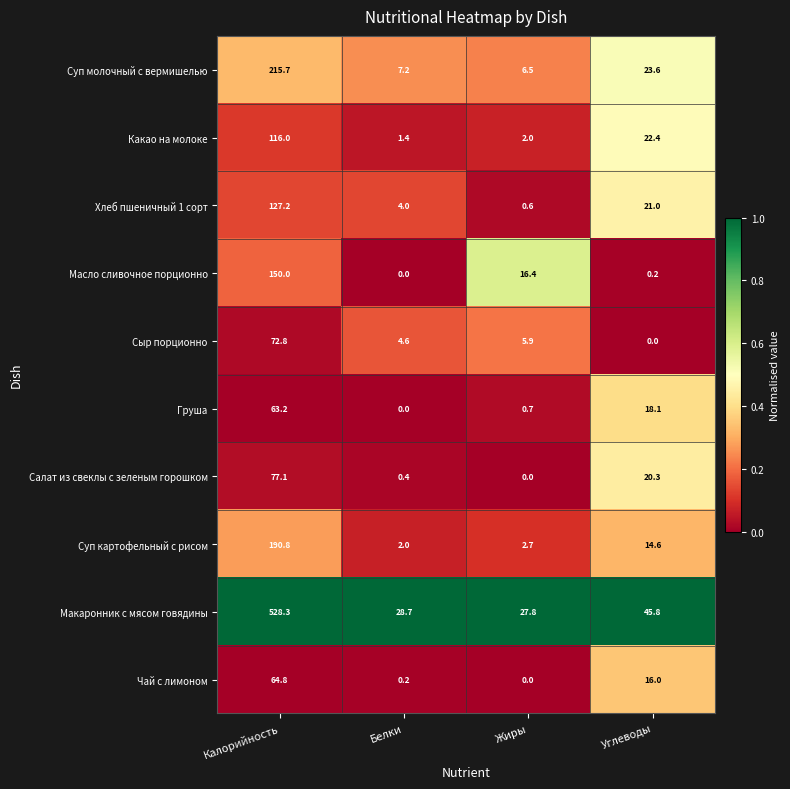

What is the difference between the highest and lowest values at Белки?

28.7